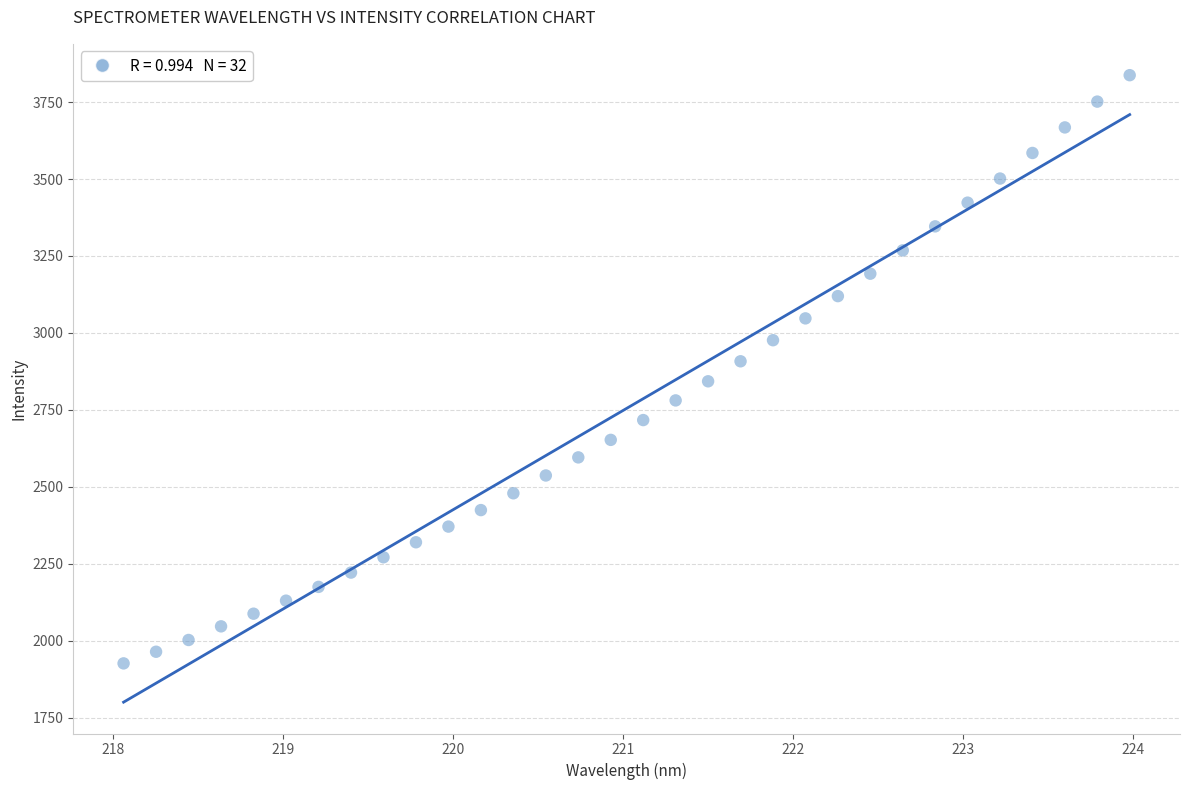

Count the number of points in this scatter plot.

32